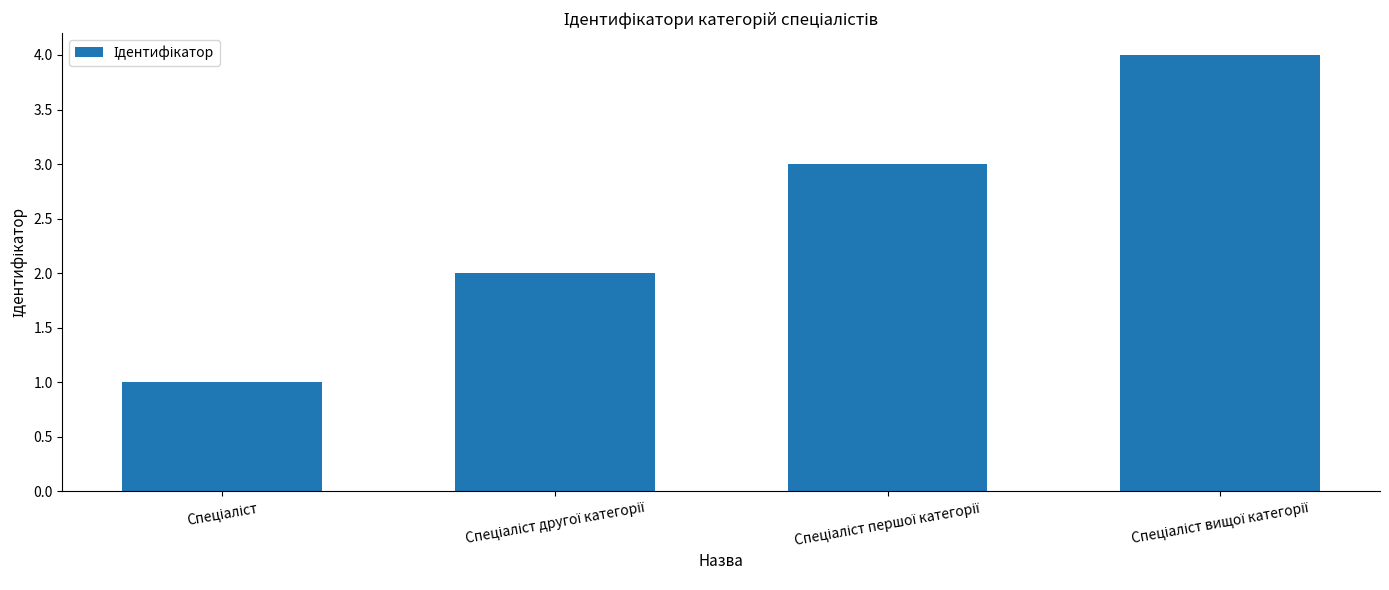

What is the greatest value displayed?

4